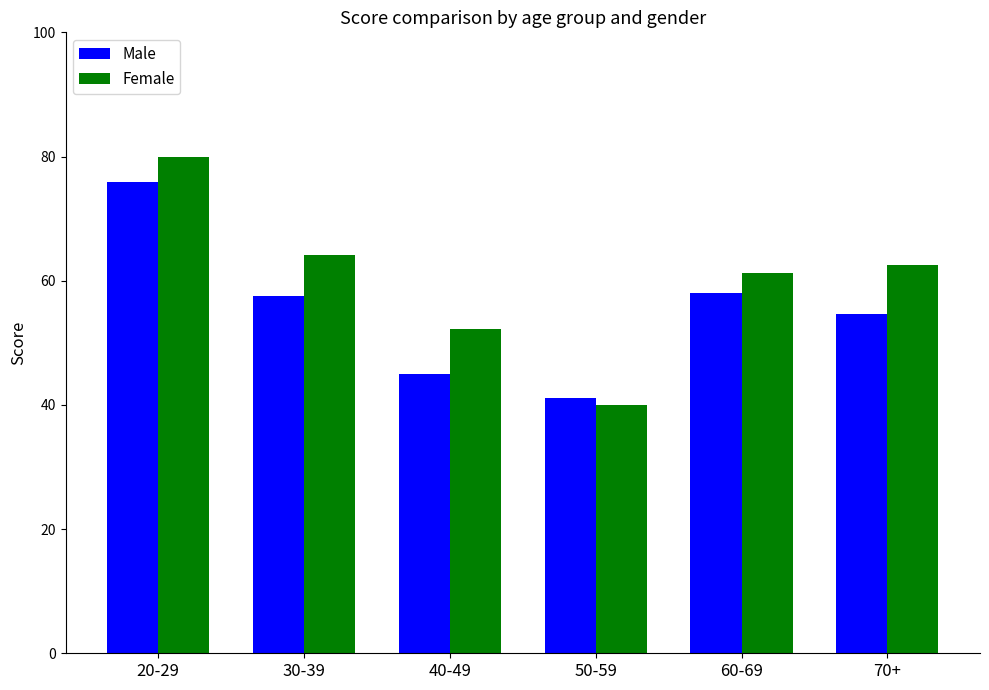

What is the total value across all series at 50-59?

81.1